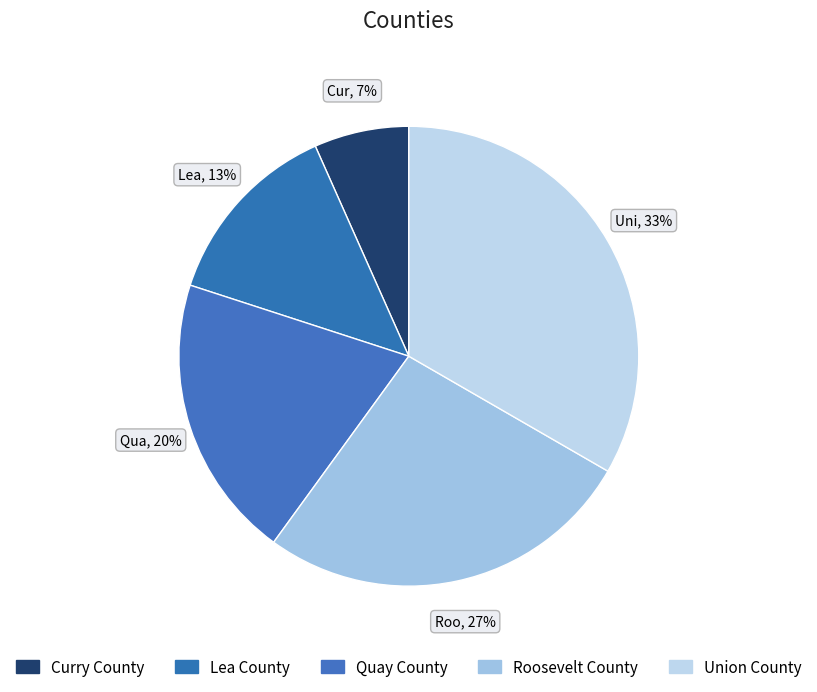

How many segments does this pie chart have?

5